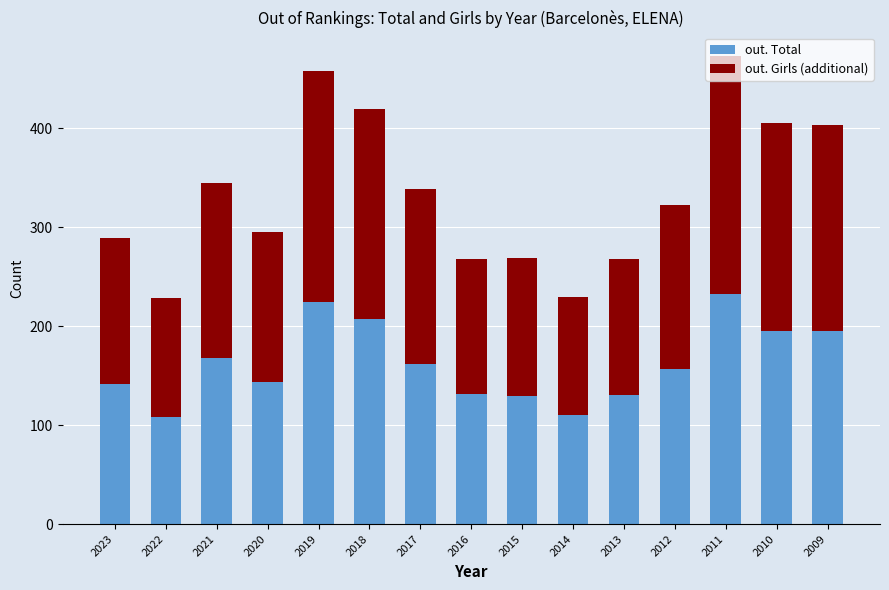

What is the lowest value of the out. Total series?

108